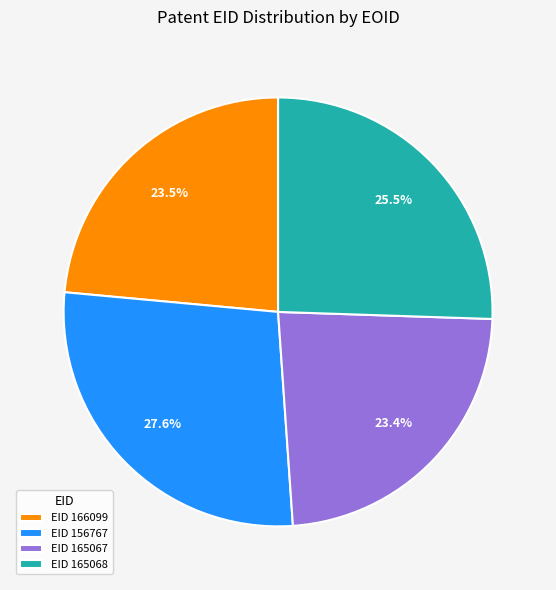

What percentage do EID 156767 and EID 166099 together represent?

51.1%